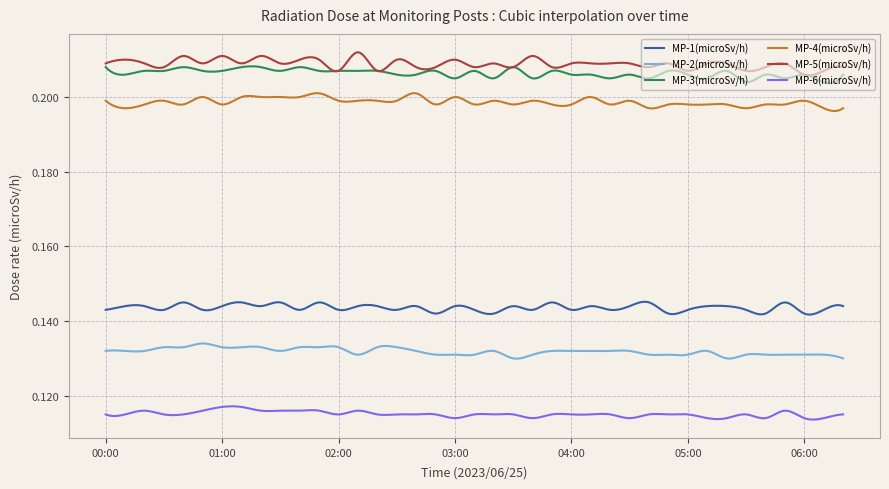

Count the MP-3(microSv/h) values in the range 0 to 1.

300